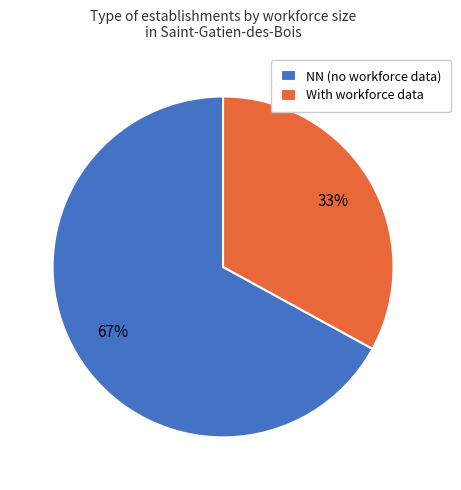

To the nearest percent, what is the difference between the largest and smallest slice percentages?

34%